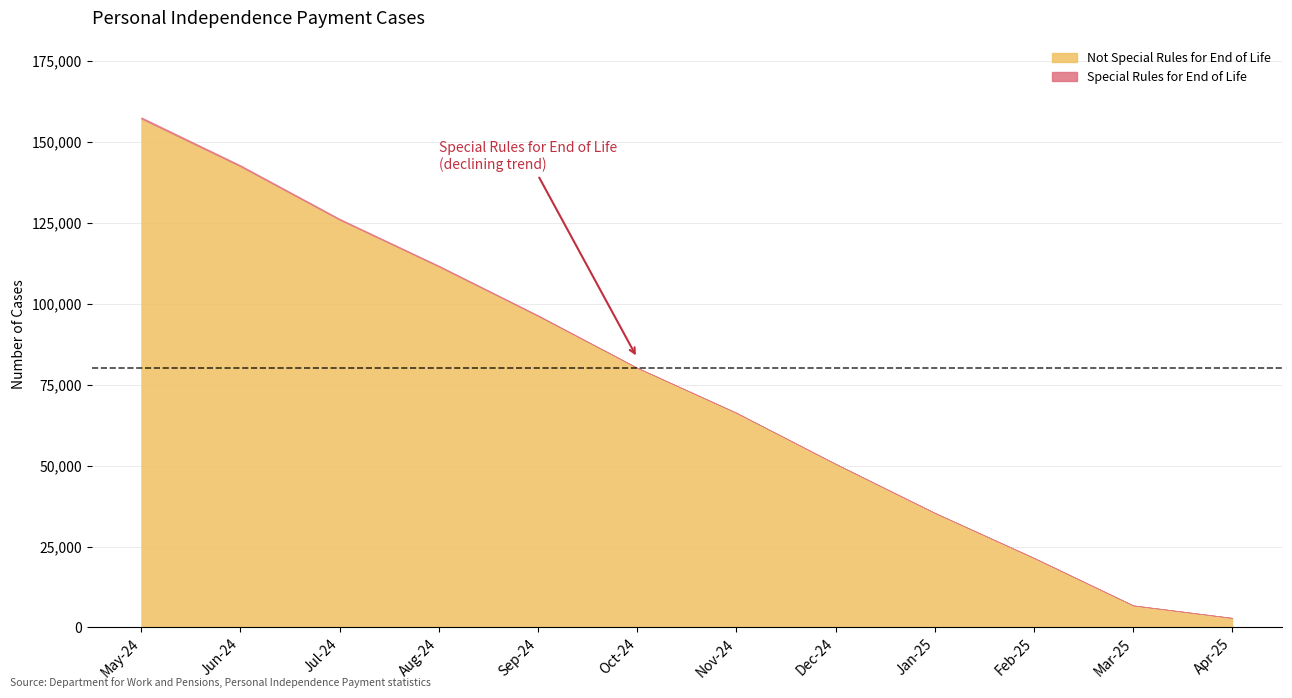

The value of Not Special Rules for End of Life at Oct-24 is 80186. True or false?

True